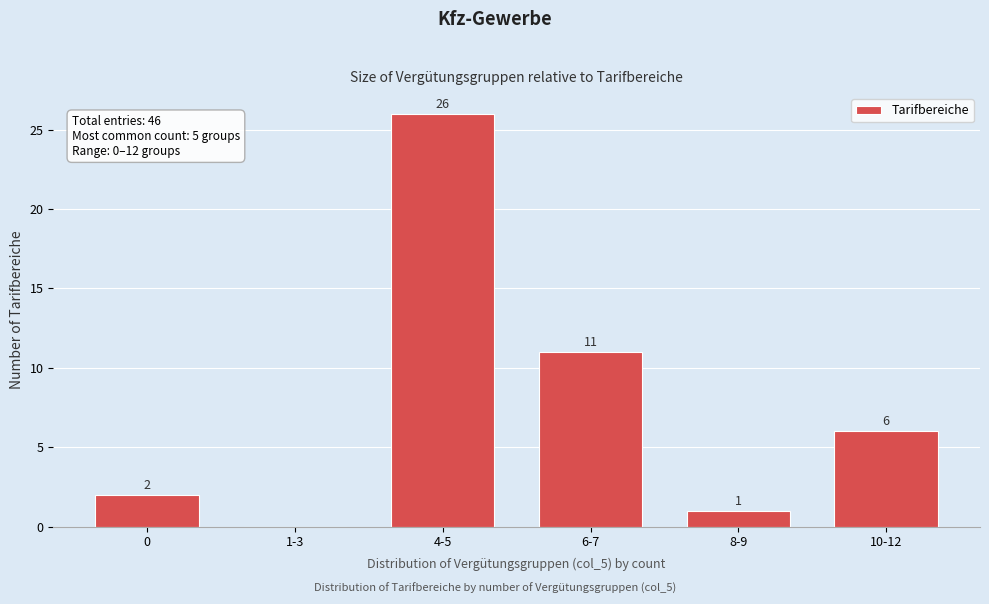

Reading right to left, transcribe all the data shown in this chart.

10-12=6	8-9=1	6-7=11	4-5=26	1-3=0	0=2